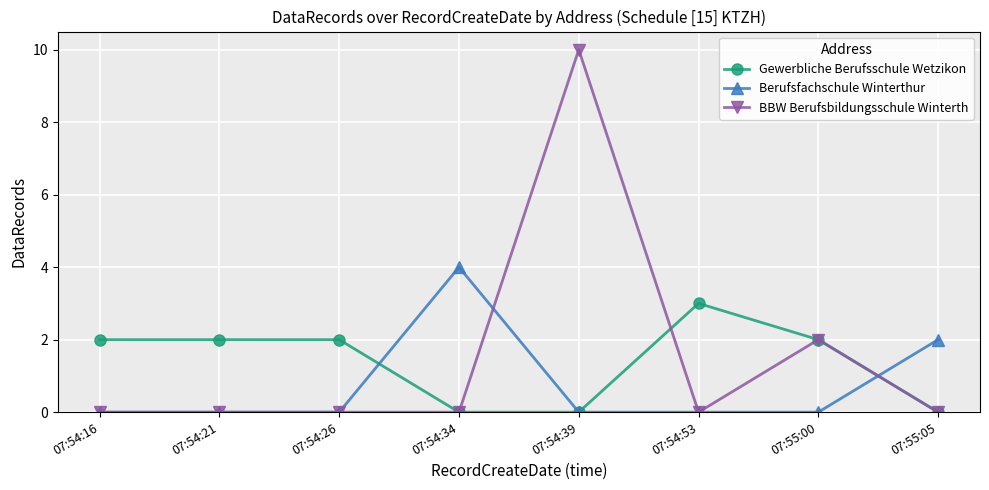

The value of BBW Berufsbildungsschule Winterth at 07:54:16 is -4. True or false?

False